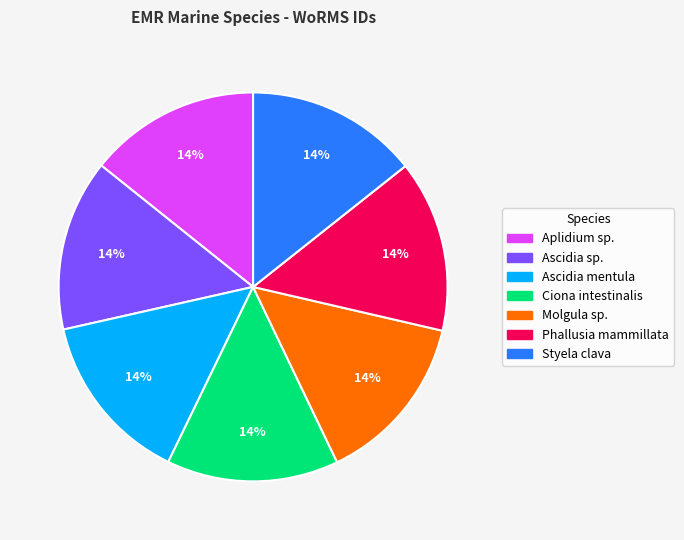

Is the sum of Aplidium sp. and Ascidia mentula greater than half?

No